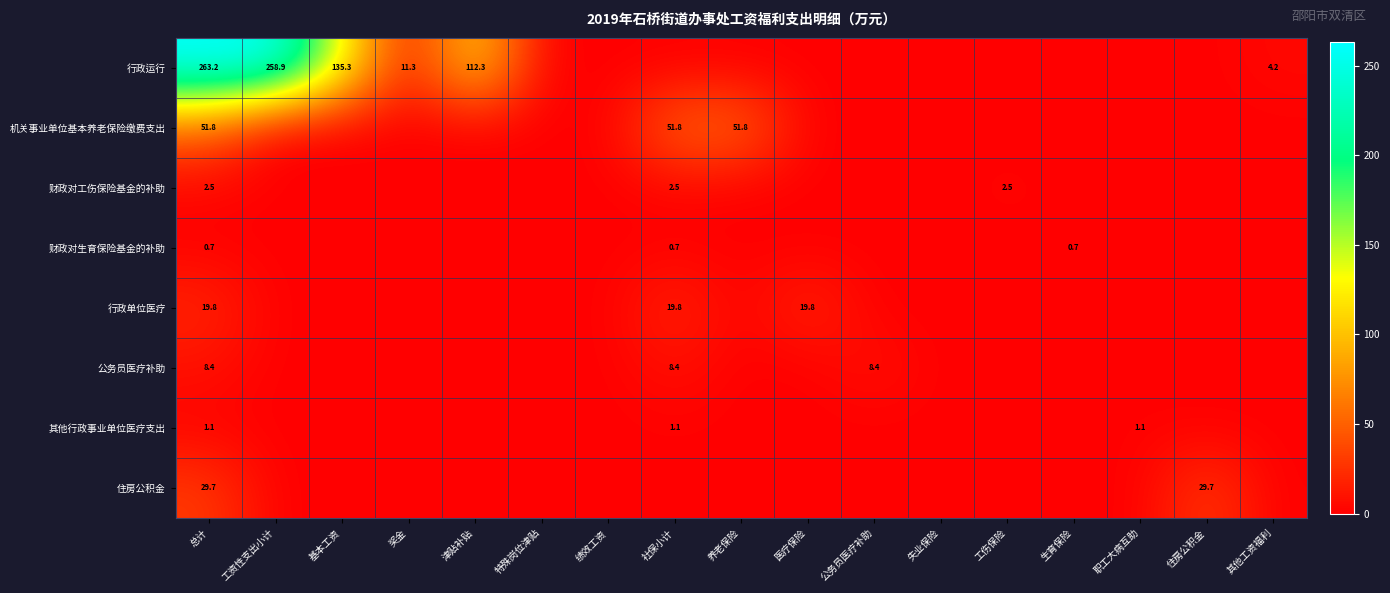

Is it true that 行政运行 equals 230.2 at 基本工资?

False